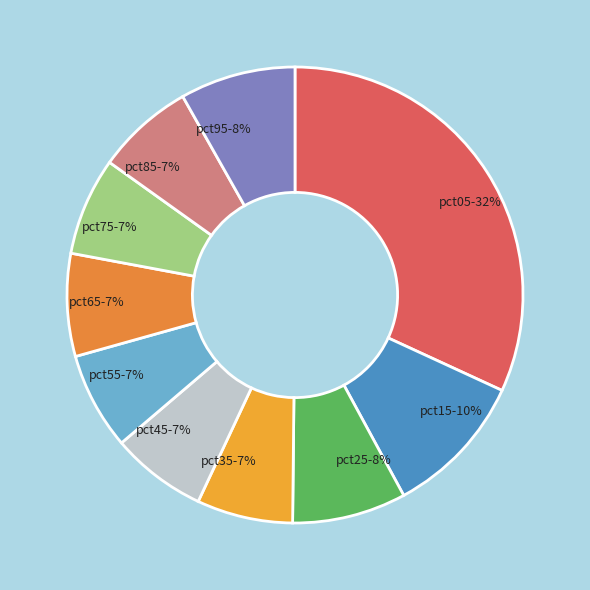

Do pct25-8% and pct35-7% together represent more than half of the pie?

No